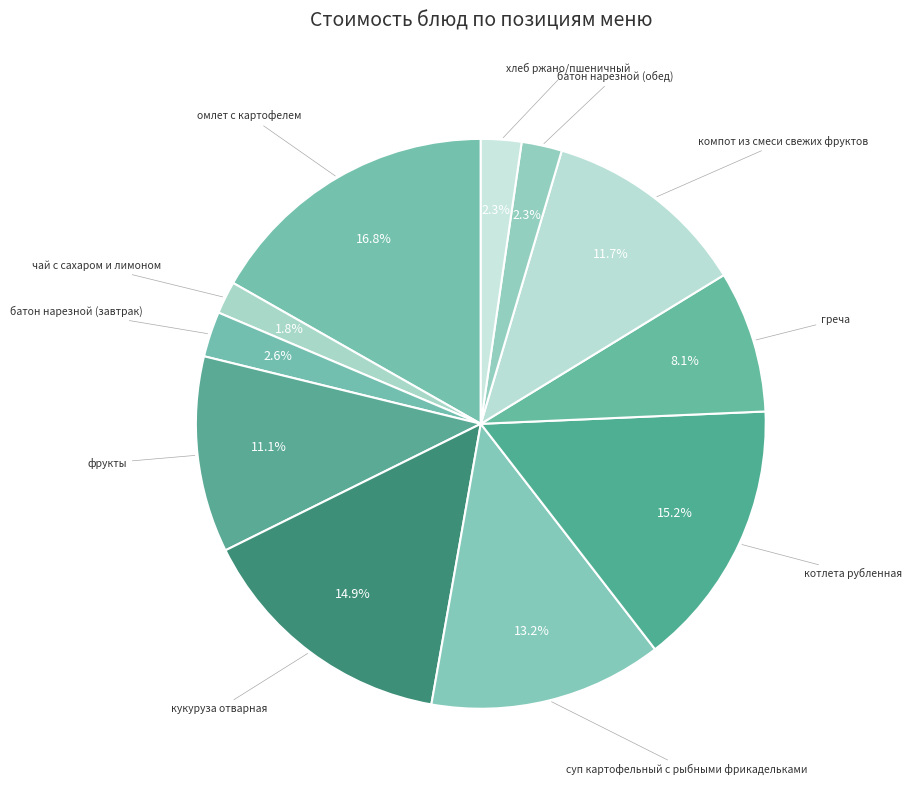

Count the number of slices in the pie.

11